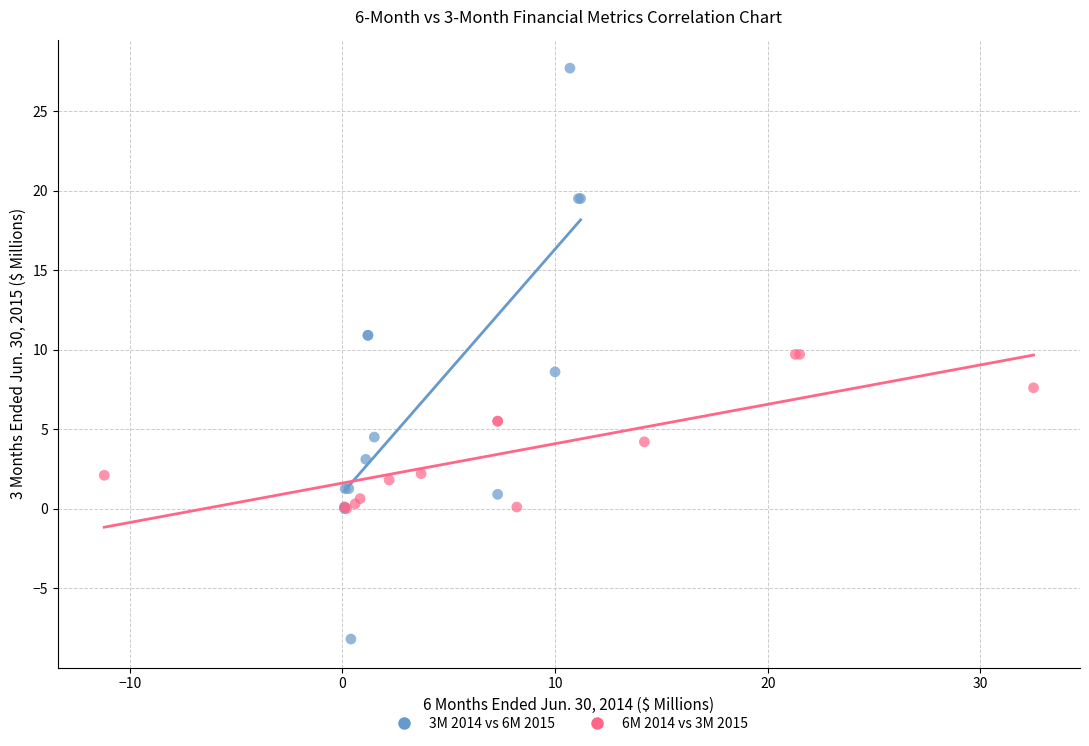

Which series contains the highest Y value?

3M 2014 vs 6M 2015